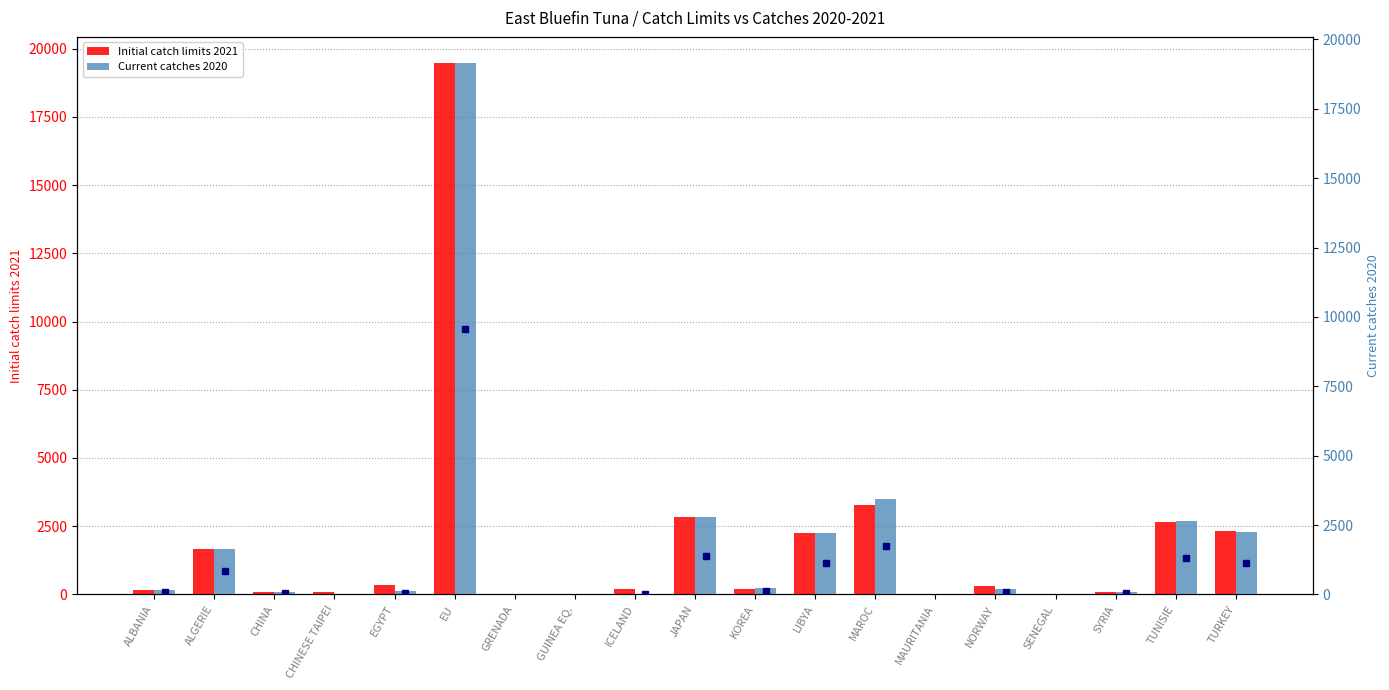

Is it true that Initial catch limits 2021 equals 968.6 at MAROC?

False